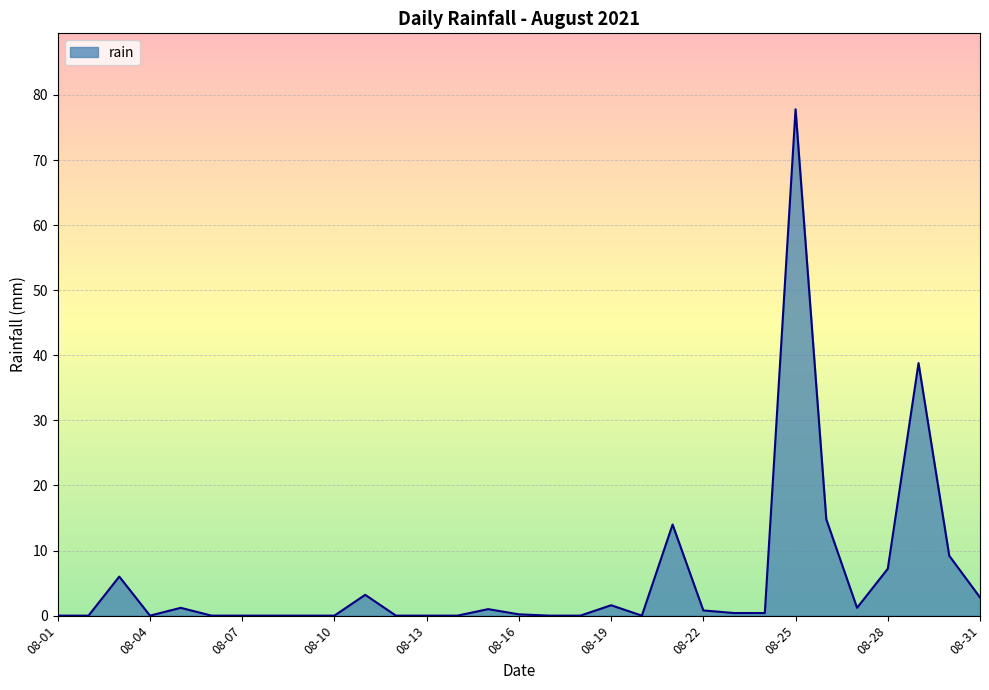

What is the difference between the maximum and minimum values?

77.8